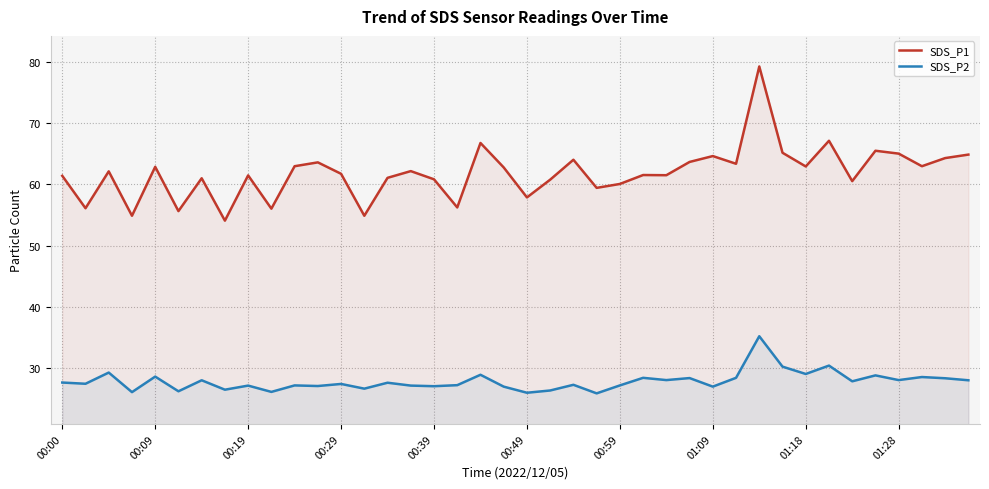

What is the smallest value displayed?

25.8